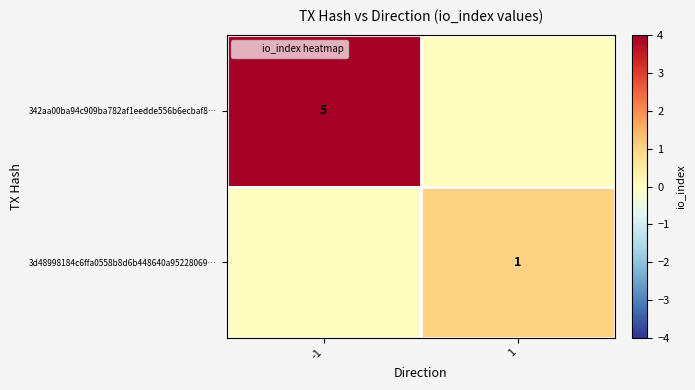

Which label corresponds to the largest value in the chart?

-1